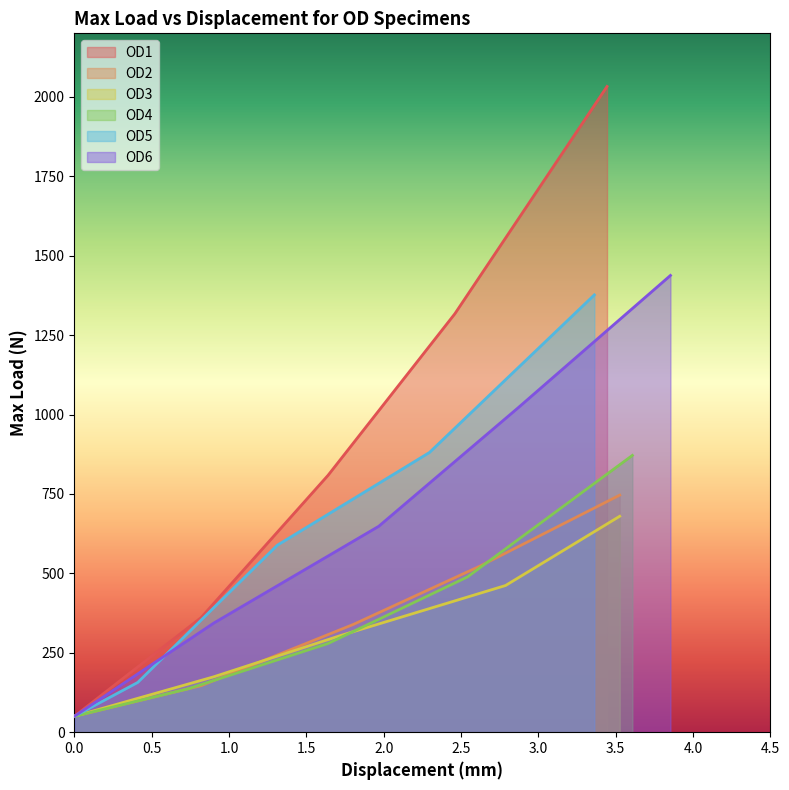

How many values in the max load (N) series exceed 461?

15